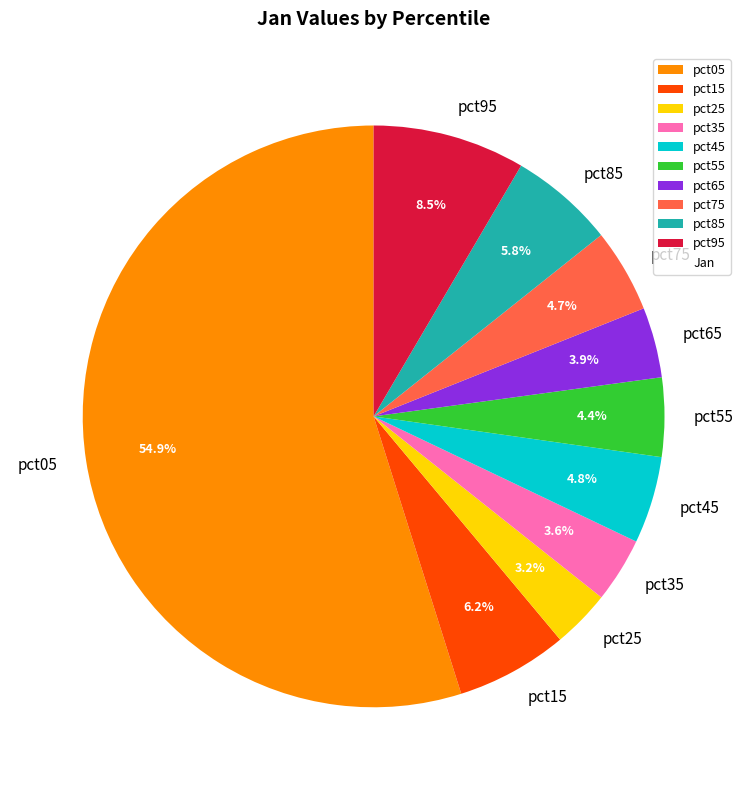

Do pct65 and pct75 together represent more than half of the pie?

No